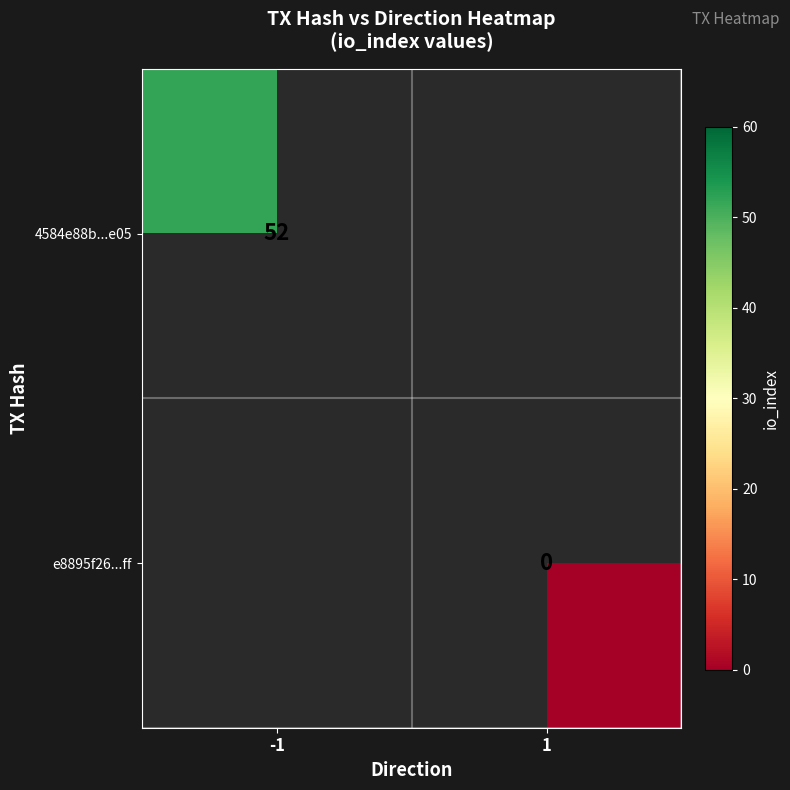

The 4584e88b...e05 series shows 52 at -1. True or false?

True